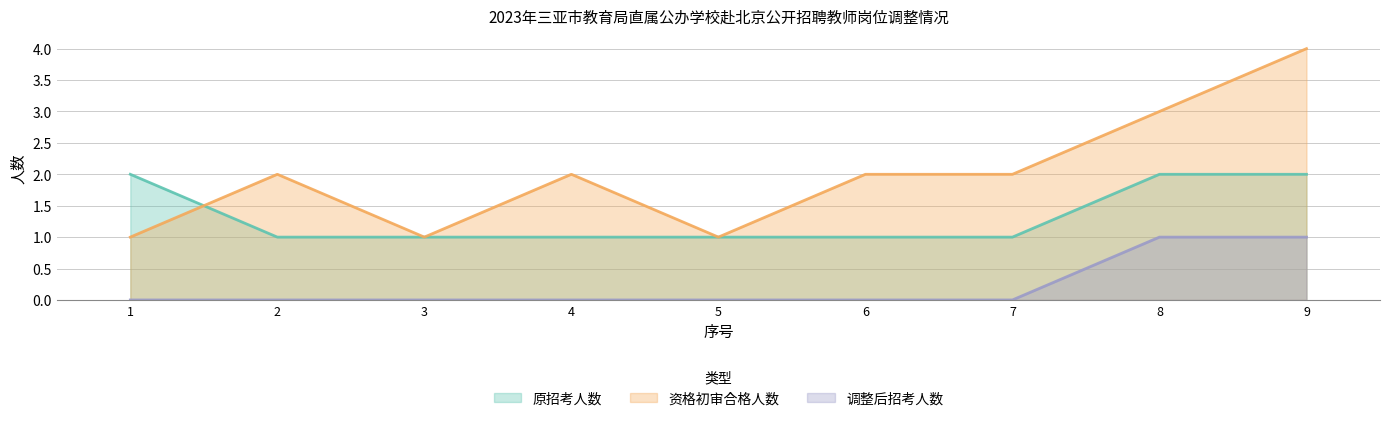

True or false: 调整后招考人数 has more than 2 points higher than both neighbors.

False